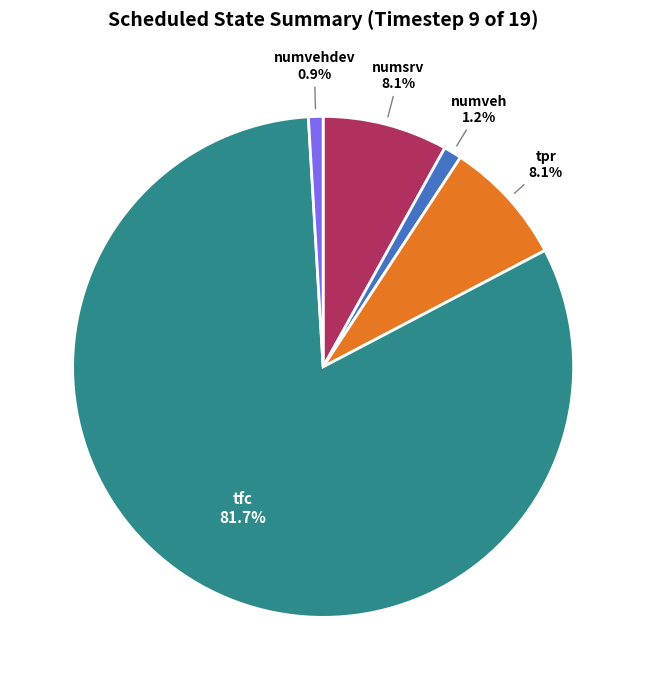

Count the number of slices in the pie.

5